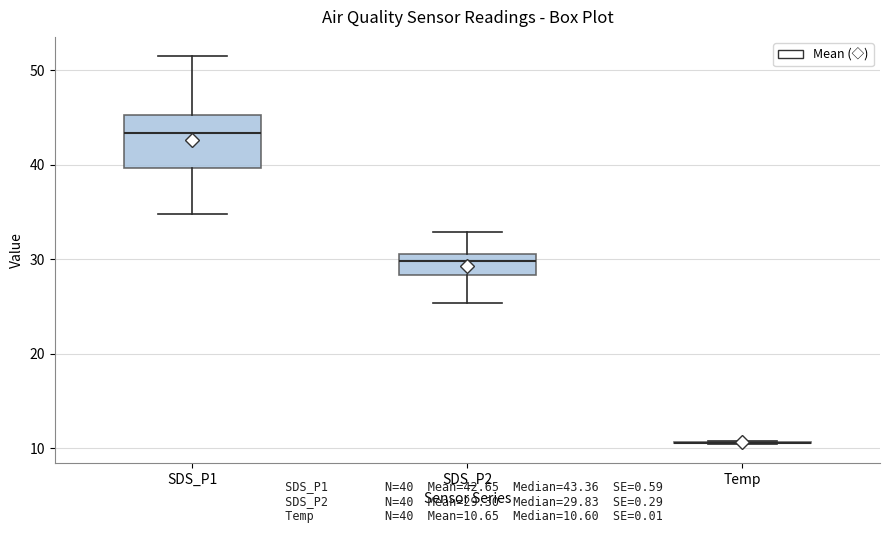

Where is the upper edge of the box for SDS_P1 on the y-axis? The values are not printed on the chart, so give them approximately, as read against the axis.

45